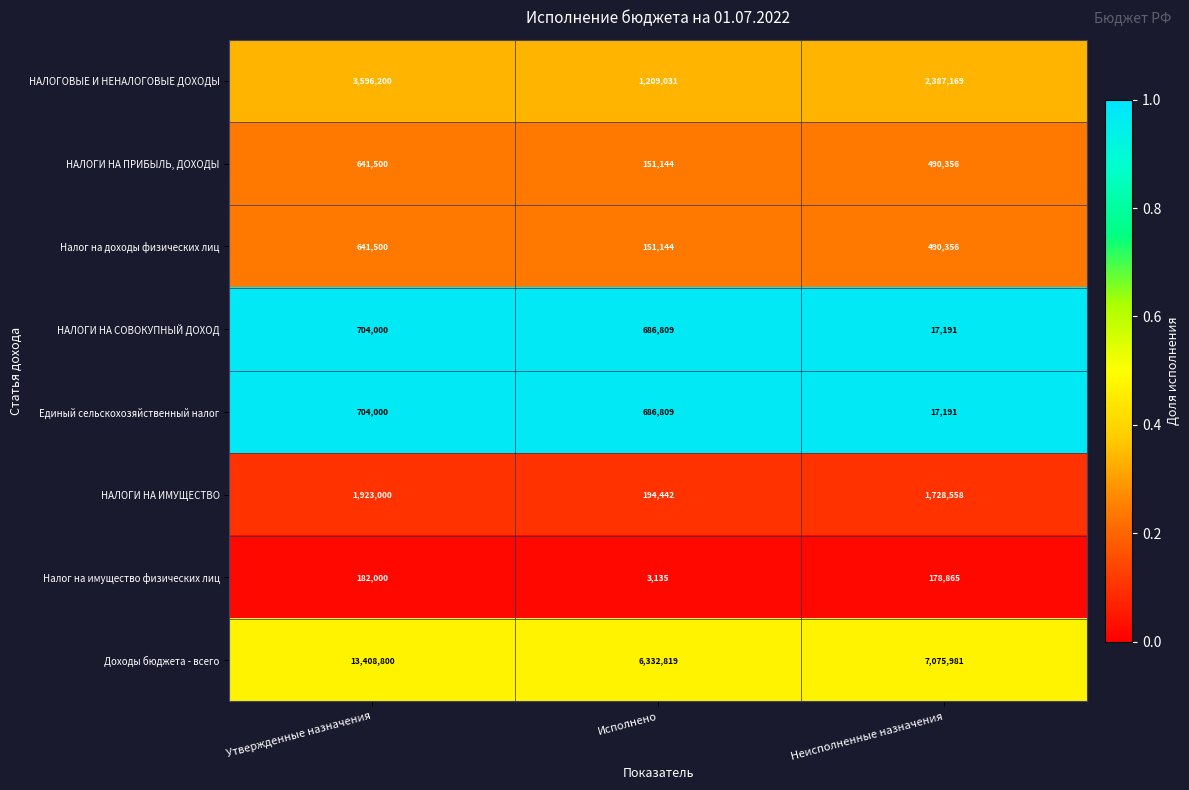

Reading left to right, transcribe all the data shown in this chart.

НАЛОГОВЫЕ И НЕНАЛОГОВЫЕ ДОХОДЫ: Утвержденные назначения=3596200	Исполнено=1209031	Неисполненные назначения=2387169
НАЛОГИ НА ПРИБЫЛЬ, ДОХОДЫ: Утвержденные назначения=641500	Исполнено=151144	Неисполненные назначения=490356
Налог на доходы физических лиц: Утвержденные назначения=641500	Исполнено=151144	Неисполненные назначения=490356
НАЛОГИ НА СОВОКУПНЫЙ ДОХОД: Утвержденные назначения=704000	Исполнено=686809	Неисполненные назначения=17191
Единый сельскохозяйственный налог: Утвержденные назначения=704000	Исполнено=686809	Неисполненные назначения=17191
НАЛОГИ НА ИМУЩЕСТВО: Утвержденные назначения=1923000	Исполнено=194442	Неисполненные назначения=1728558
Налог на имущество физических лиц: Утвержденные назначения=182000	Исполнено=3135	Неисполненные назначения=178865
Доходы бюджета - всего: Утвержденные назначения=13408800	Исполнено=6332819	Неисполненные назначения=7075981